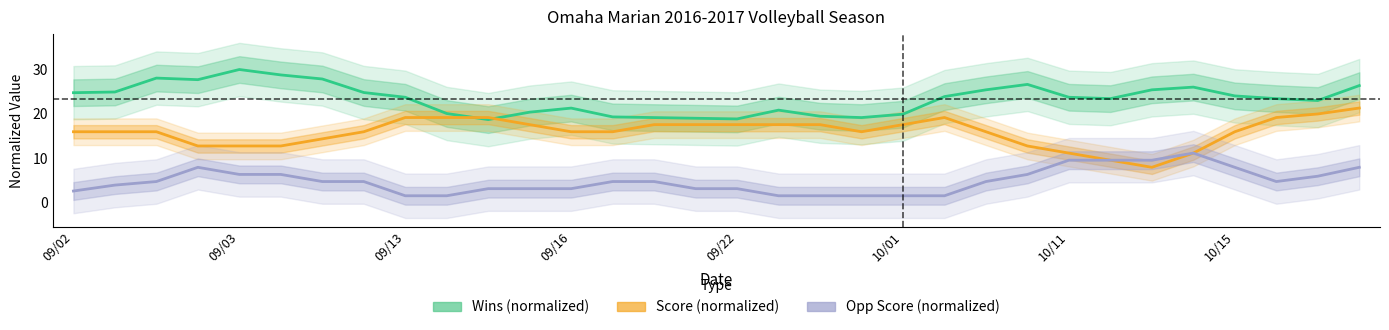

True or false: Score (normalized) and Opp Score (normalized) intersect in this chart.

False